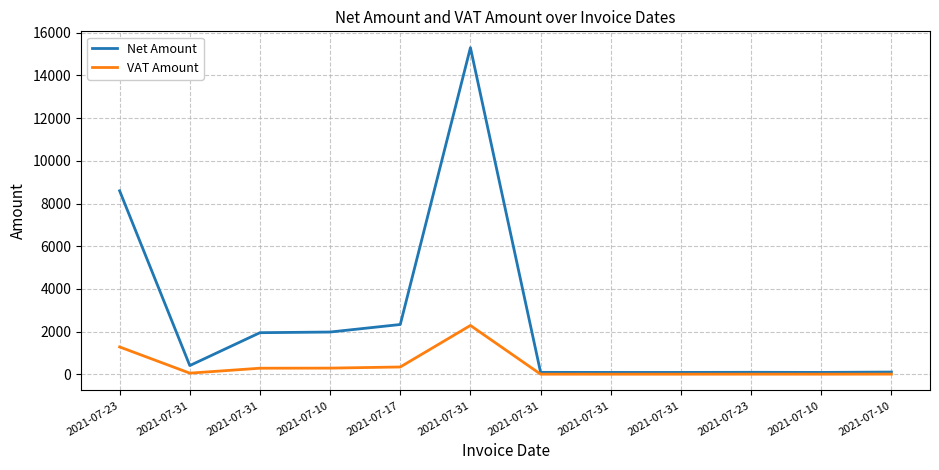

Rank the series by their maximum value, from lowest to highest.

VAT Amount, Net Amount